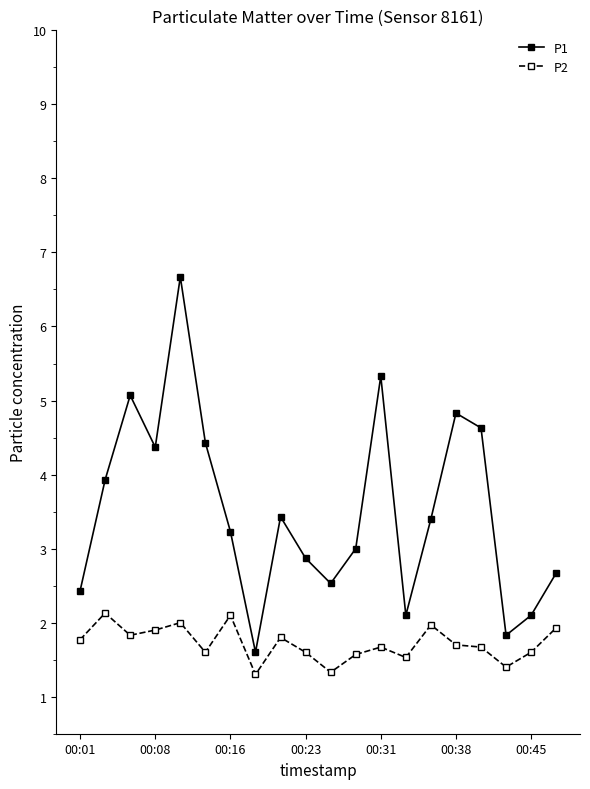

What is the difference between the second highest and second lowest values in the P2 series?

0.8